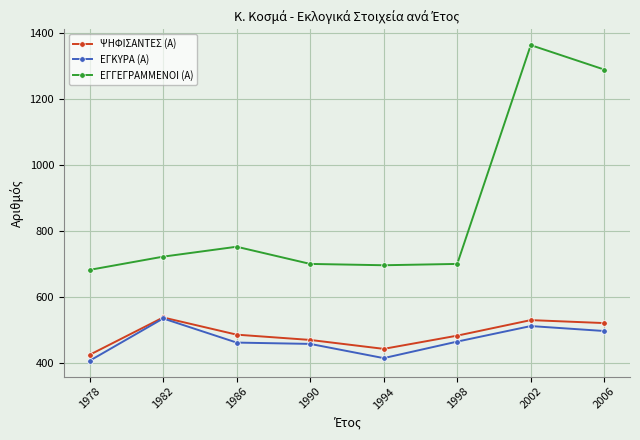

How many lines are shown in the chart?

3